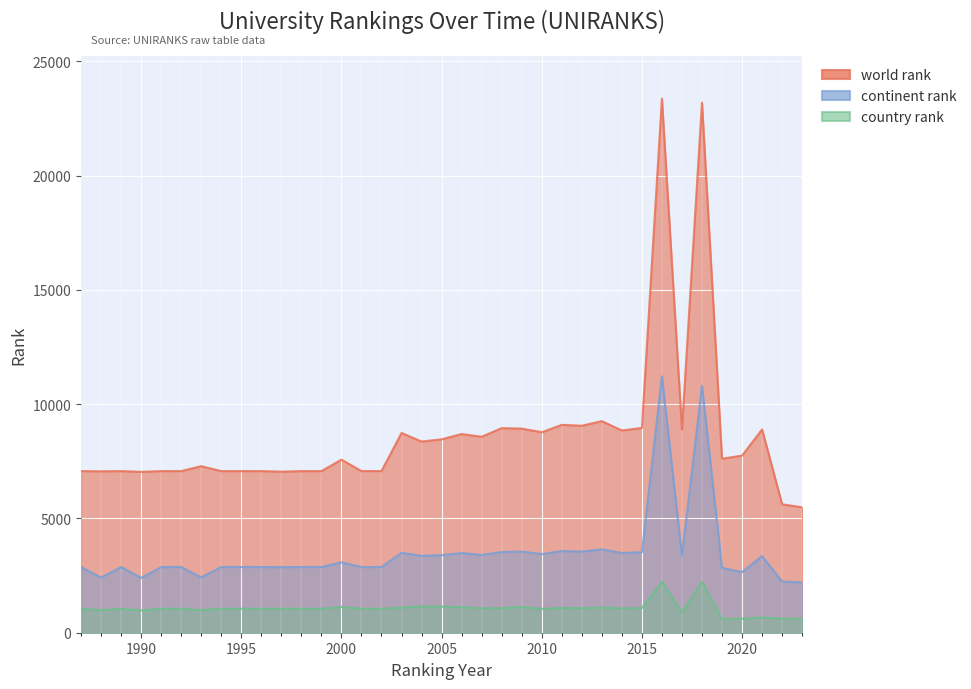

Reading left to right, list all the values displayed in this chart.

world rank: 7072	7063	7072	7040	7072	7072	7287	7072	7072	7072	7047	7072	7072	7573	7072	7075	8741	8364	8462	8694	8574	8952	8932	8772	9095	9057	9258	8849	8961	23369	8892	23189	7616	7749	8896	5619	5489
continent rank: 2874	2416	2874	2401	2874	2874	2425	2874	2874	2874	2870	2874	2874	3081	2874	2873	3499	3363	3394	3486	3403	3531	3550	3440	3574	3552	3651	3488	3524	11219	3367	10800	2839	2652	3356	2238	2202
country rank: 1049	985	1049	976	1049	1049	984	1049	1049	1049	1051	1049	1049	1126	1049	1048	1101	1149	1140	1119	1069	1078	1127	1042	1085	1073	1106	1062	1077	2233	892	2231	596	611	670	614	614